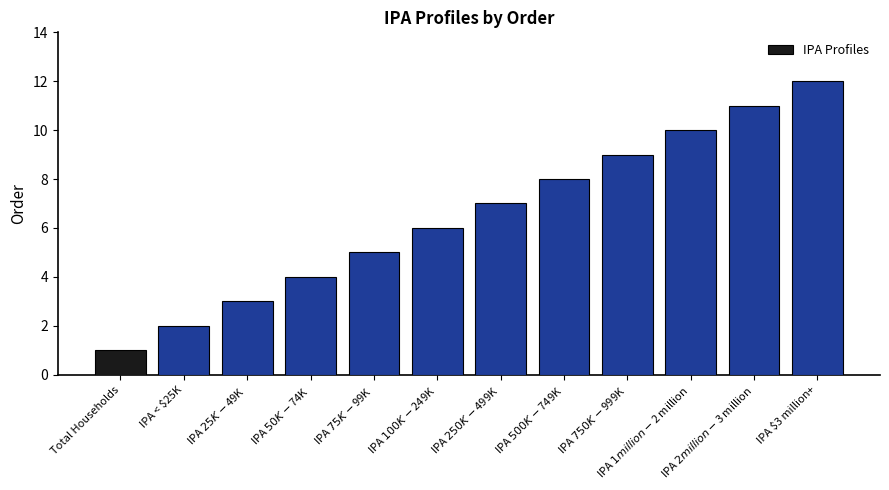

Rank the categories by value from highest to lowest.

IPA $3 million+, IPA $2 million-$3 million, IPA $1 million-$2 million, IPA $750K-$999K, IPA $500K-$749K, IPA $250K-$499K, IPA $100K-$249K, IPA $75K-$99K, IPA $50K-$74K, IPA $25K-$49K, IPA < $25K, Total Households